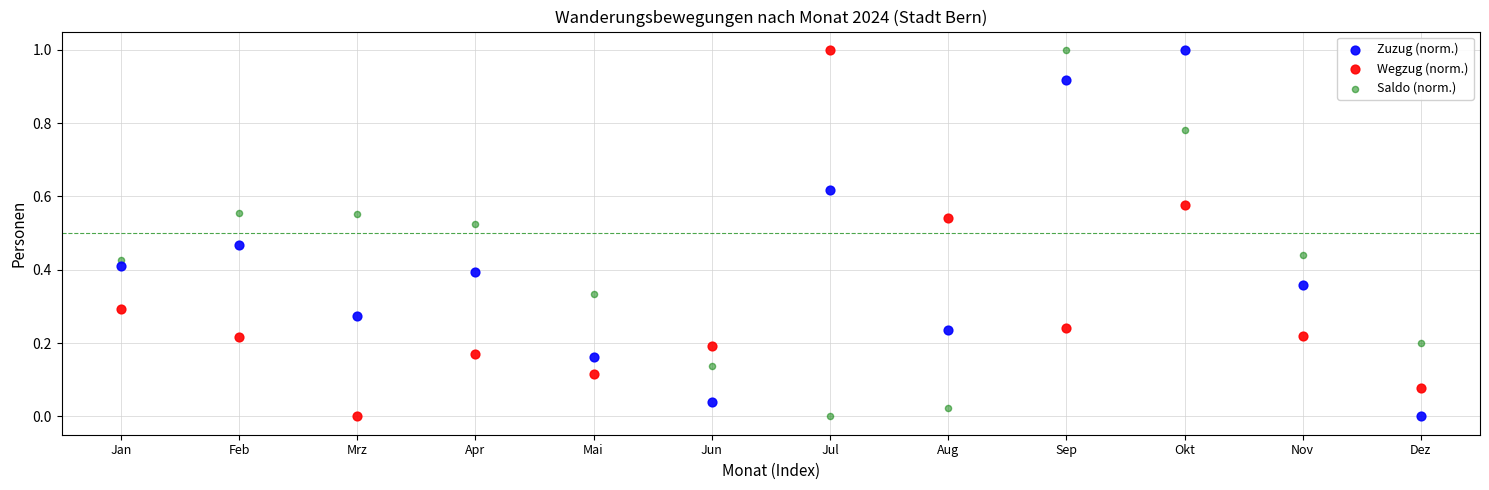

What are all the series names shown in the legend?

Zuzug (norm.), Wegzug (norm.), Saldo (norm.)